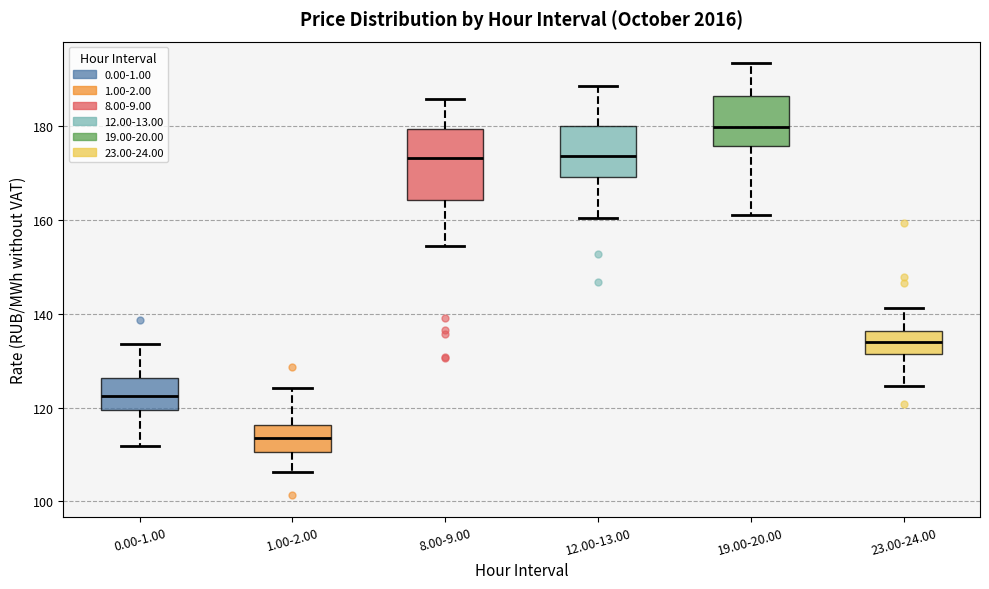

Comparing the boxes themselves (not the whiskers), which one is the tallest?

8.00-9.00